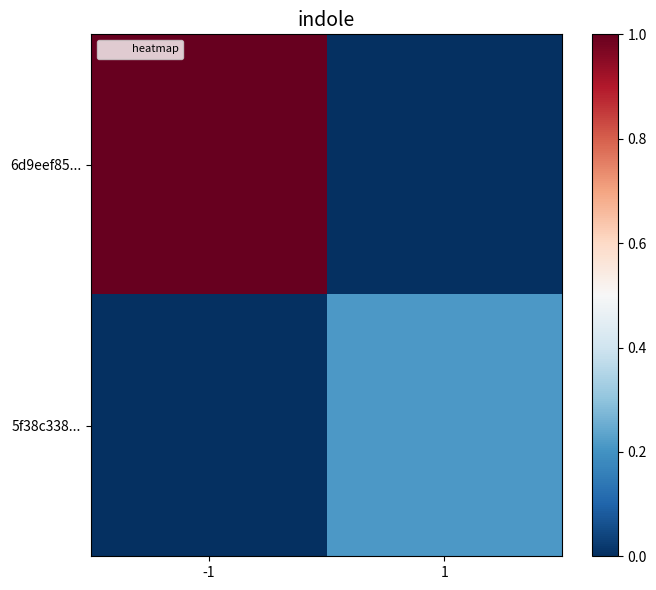

At how many categories does at least one series exceed 0?

2